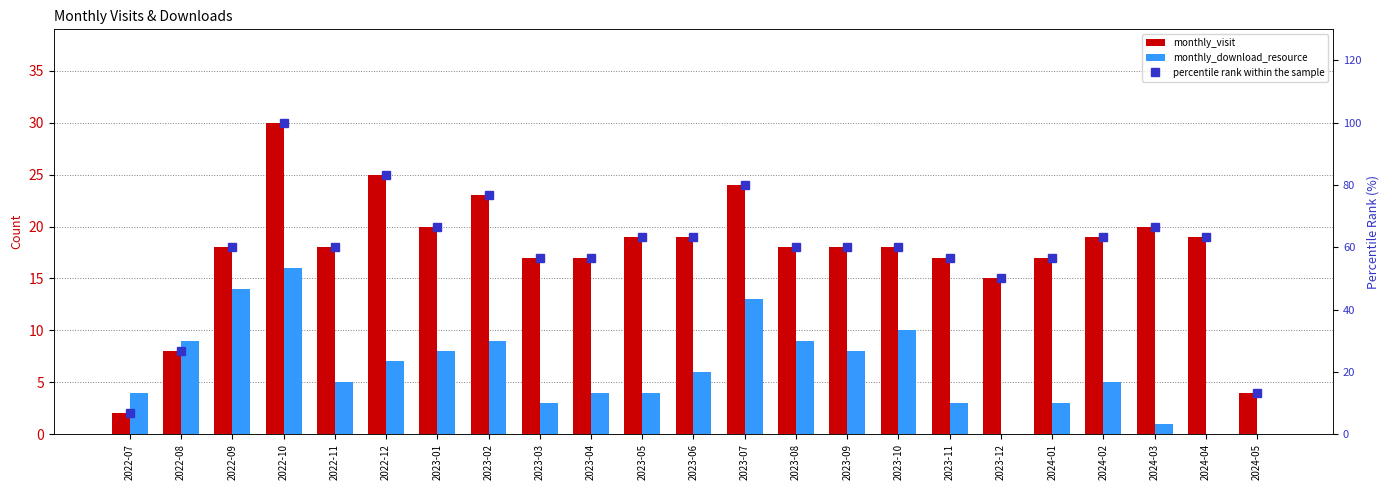

Reading left to right, list all the values displayed in this chart.

monthly_visit: 2022-07=2.0	2022-08=8.0	2022-09=18.0	2022-10=30.0	2022-11=18.0	2022-12=25.0	2023-01=20.0	2023-02=23.0	2023-03=17.0	2023-04=17.0	2023-05=19.0	2023-06=19.0	2023-07=24.0	2023-08=18.0	2023-09=18.0	2023-10=18.0	2023-11=17.0	2023-12=15.0	2024-01=17.0	2024-02=19.0	2024-03=20.0	2024-04=19.0	2024-05=4.0
monthly_download_resource: 2022-07=4.0	2022-08=9.0	2022-09=14.0	2022-10=16.0	2022-11=5.0	2022-12=7.0	2023-01=8.0	2023-02=9.0	2023-03=3.0	2023-04=4.0	2023-05=4.0	2023-06=6.0	2023-07=13.0	2023-08=9.0	2023-09=8.0	2023-10=10.0	2023-11=3.0	2023-12=0.0	2024-01=3.0	2024-02=5.0	2024-03=1.0	2024-04=0.0	2024-05=0.0
percentile rank within the sample: 2022-07=6.7	2022-08=26.7	2022-09=60.0	2022-10=100.0	2022-11=60.0	2022-12=83.3	2023-01=66.7	2023-02=76.7	2023-03=56.7	2023-04=56.7	2023-05=63.3	2023-06=63.3	2023-07=80.0	2023-08=60.0	2023-09=60.0	2023-10=60.0	2023-11=56.7	2023-12=50.0	2024-01=56.7	2024-02=63.3	2024-03=66.7	2024-04=63.3	2024-05=13.3